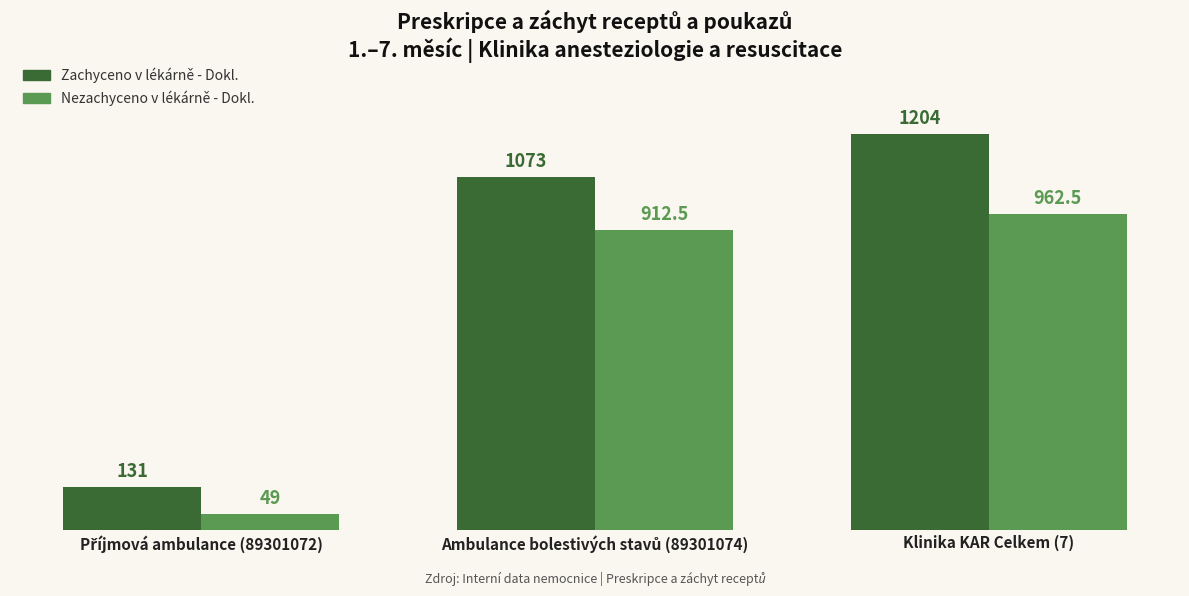

Count the Zachyceno v lékárně - Dokl. values in the range 131 to 1204.

3